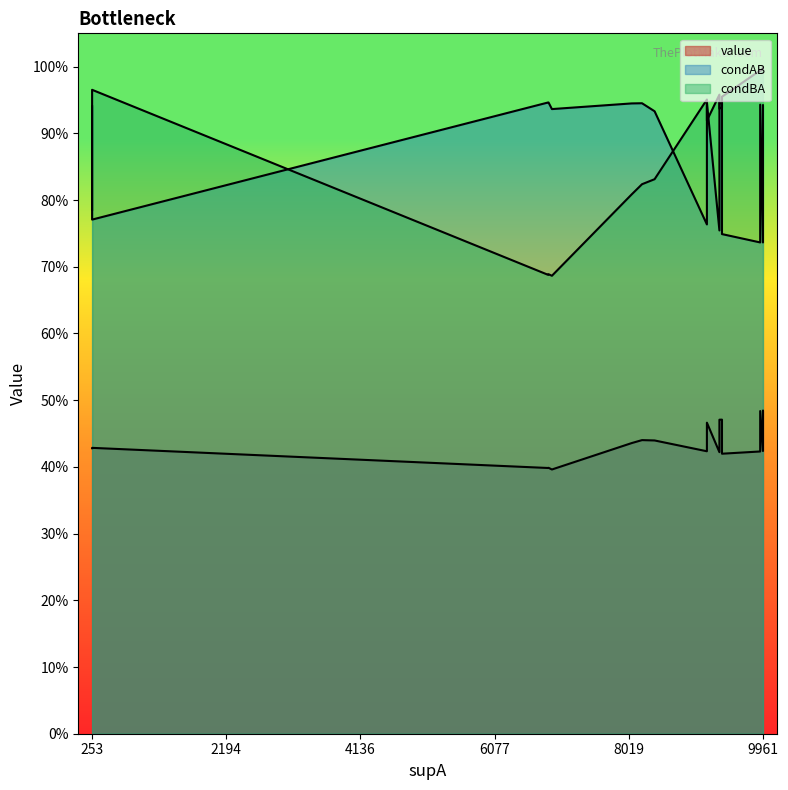

Which has a higher value, 17 or 5?

5